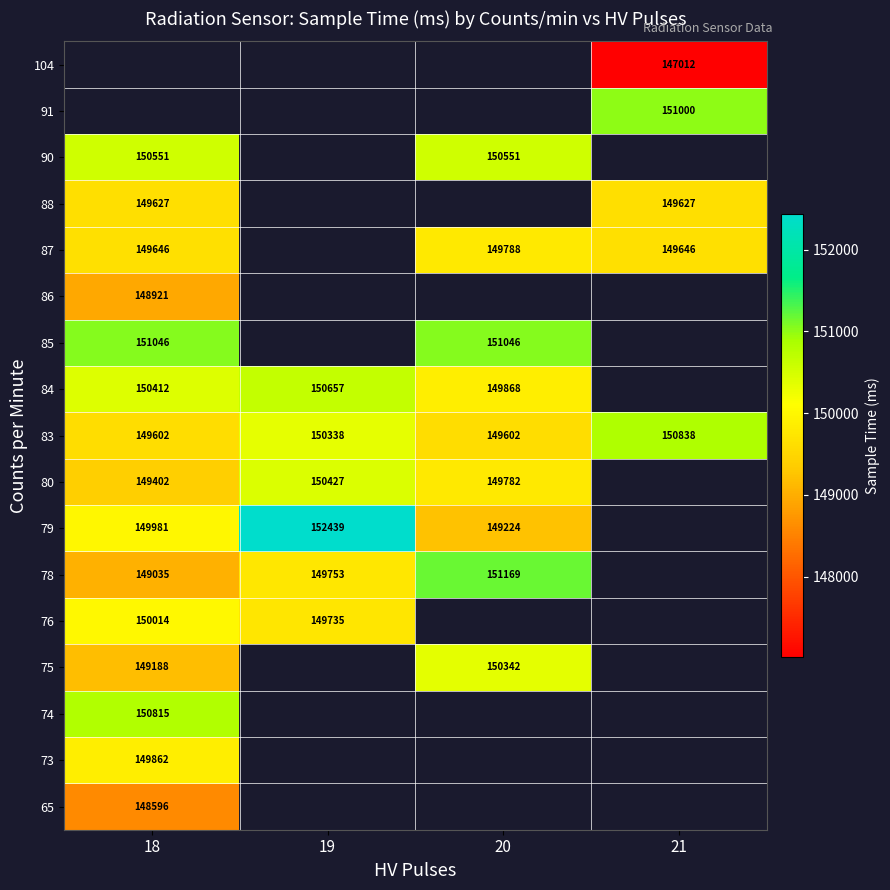

The 75 series shows 95955.4 at 20. True or false?

False